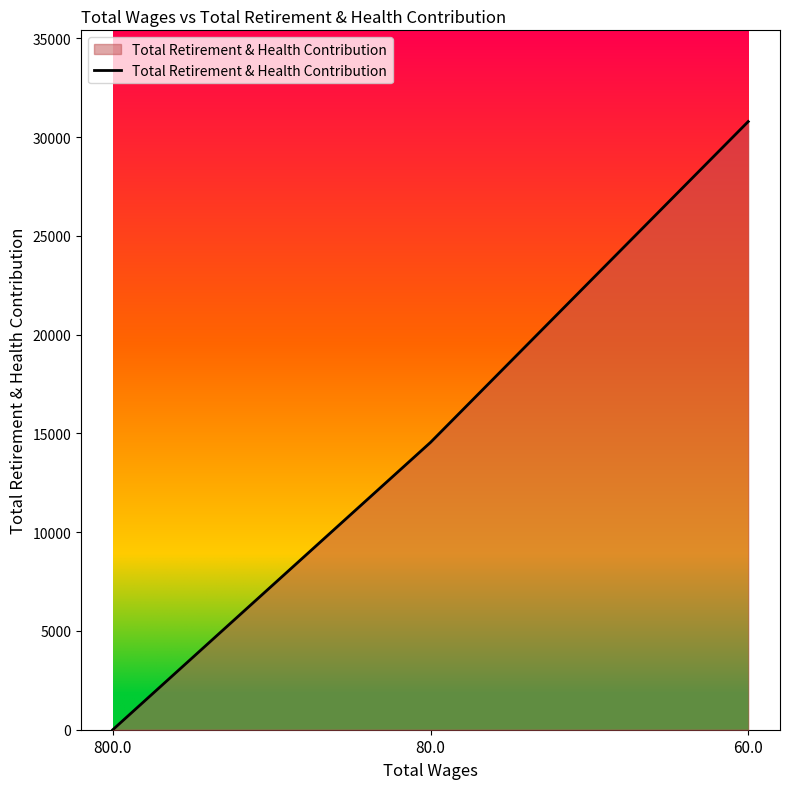

Rank the categories by value from lowest to highest.

800.0, 80.0, 60.0